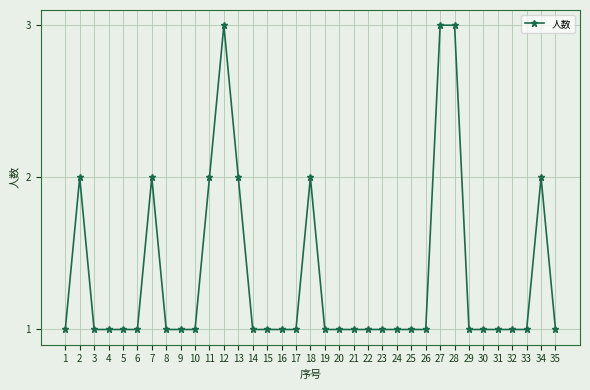

How many lines are shown in the chart?

1